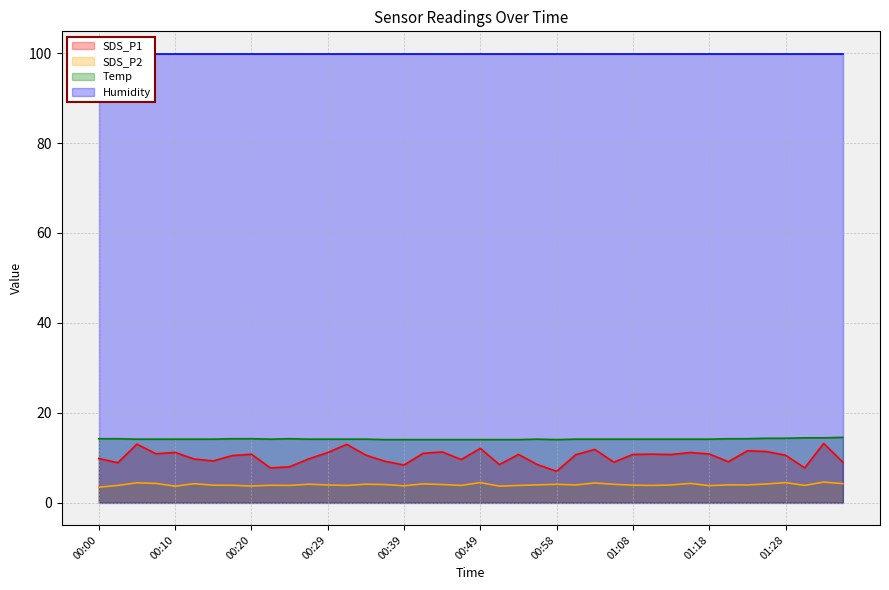

Count the number of categories in the chart.

40